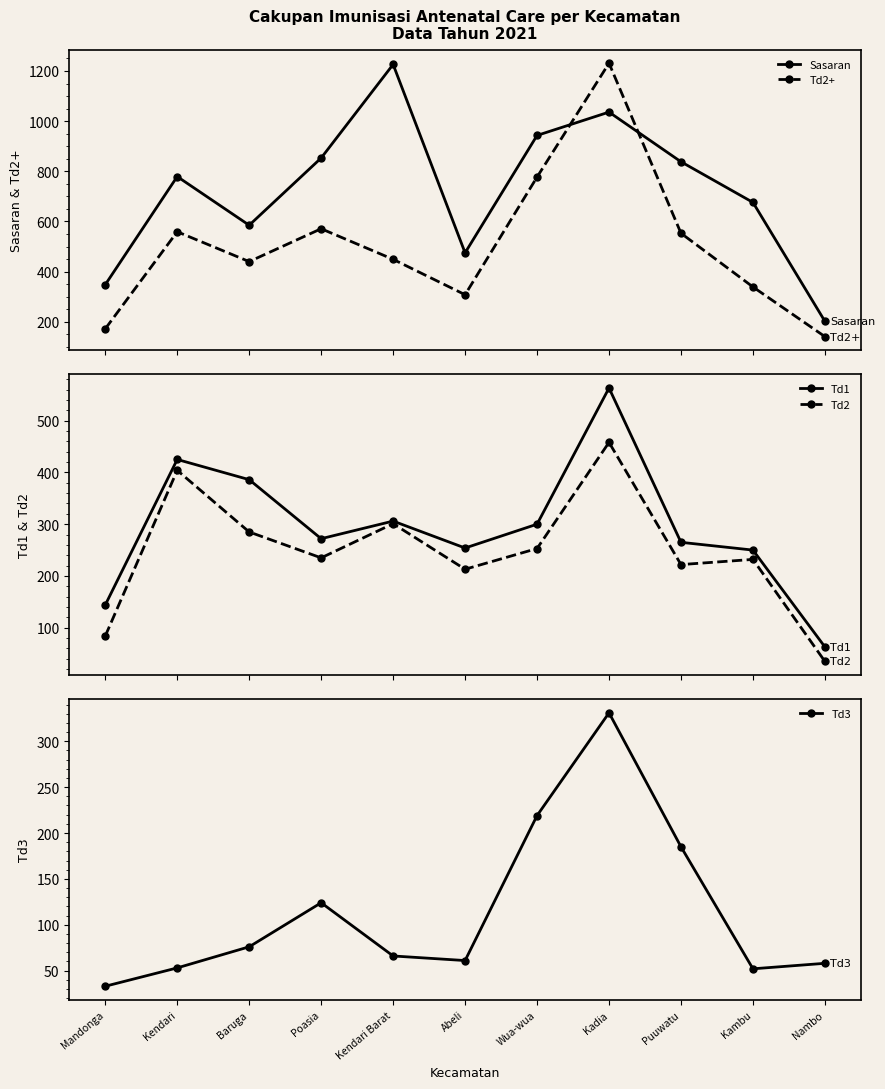

Is the value of Td1 at Abeli greater than the value of Td2+ at Kendari?

No